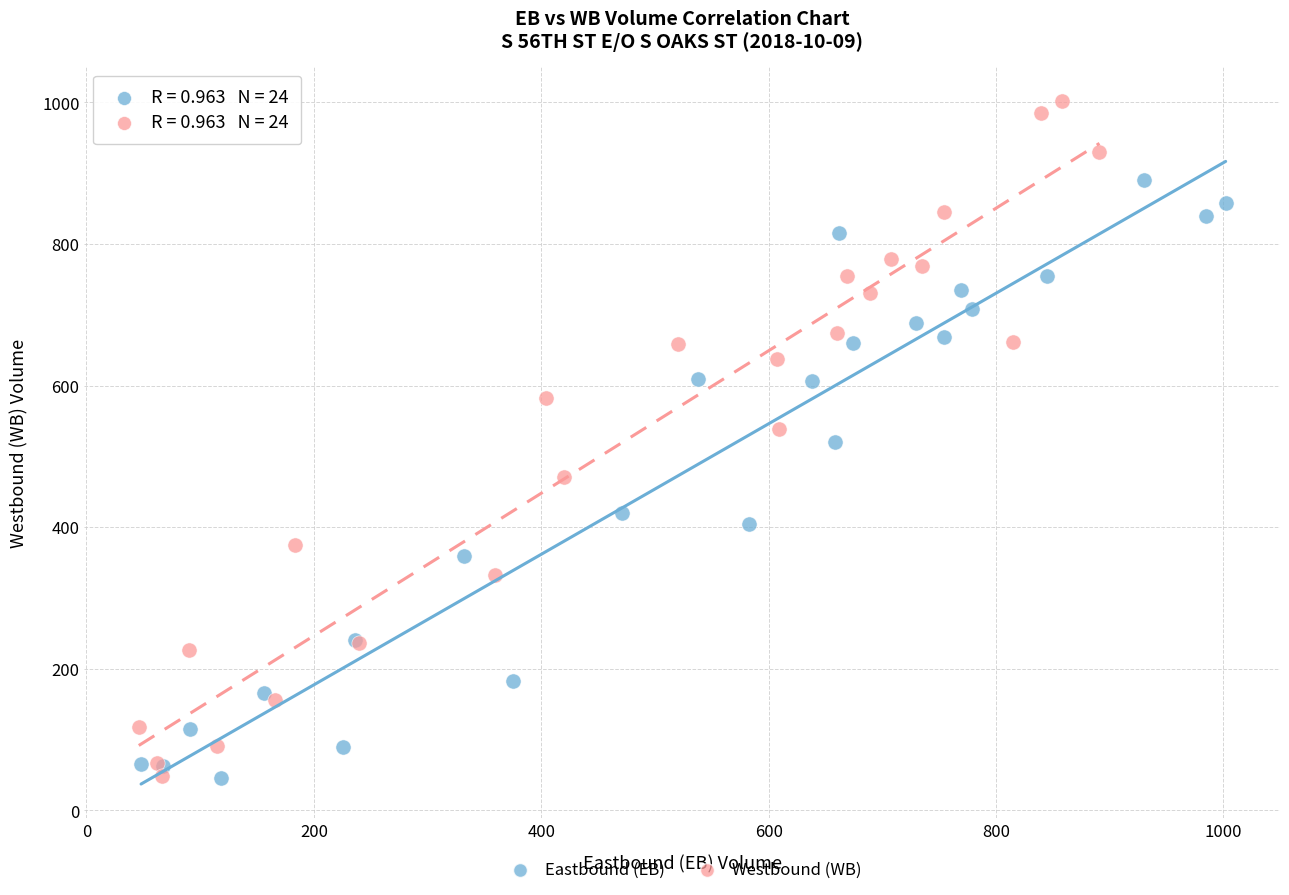

Which series has the largest Y range (max minus min)?

Westbound (WB)